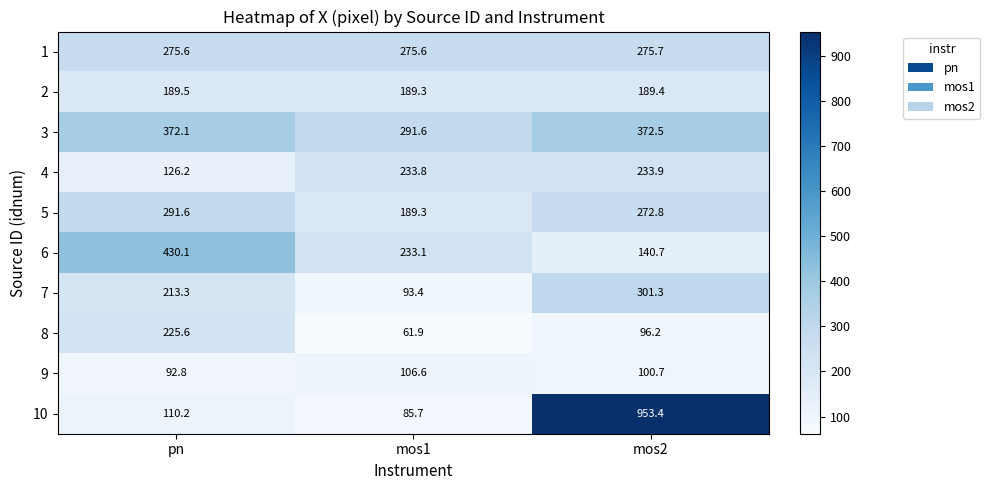

The 9 series shows 100.7 at mos2. True or false?

True